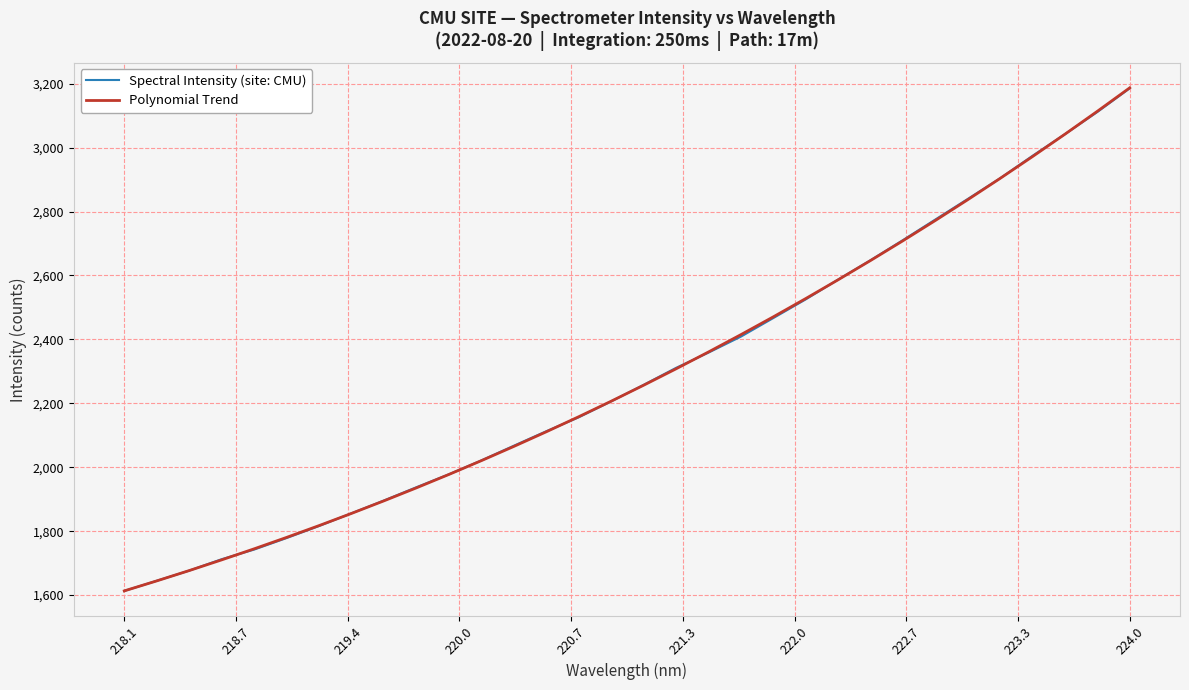

After their last crossing, which series has the higher values: Spectral Intensity (site: CMU) or Polynomial Trend?

Polynomial Trend